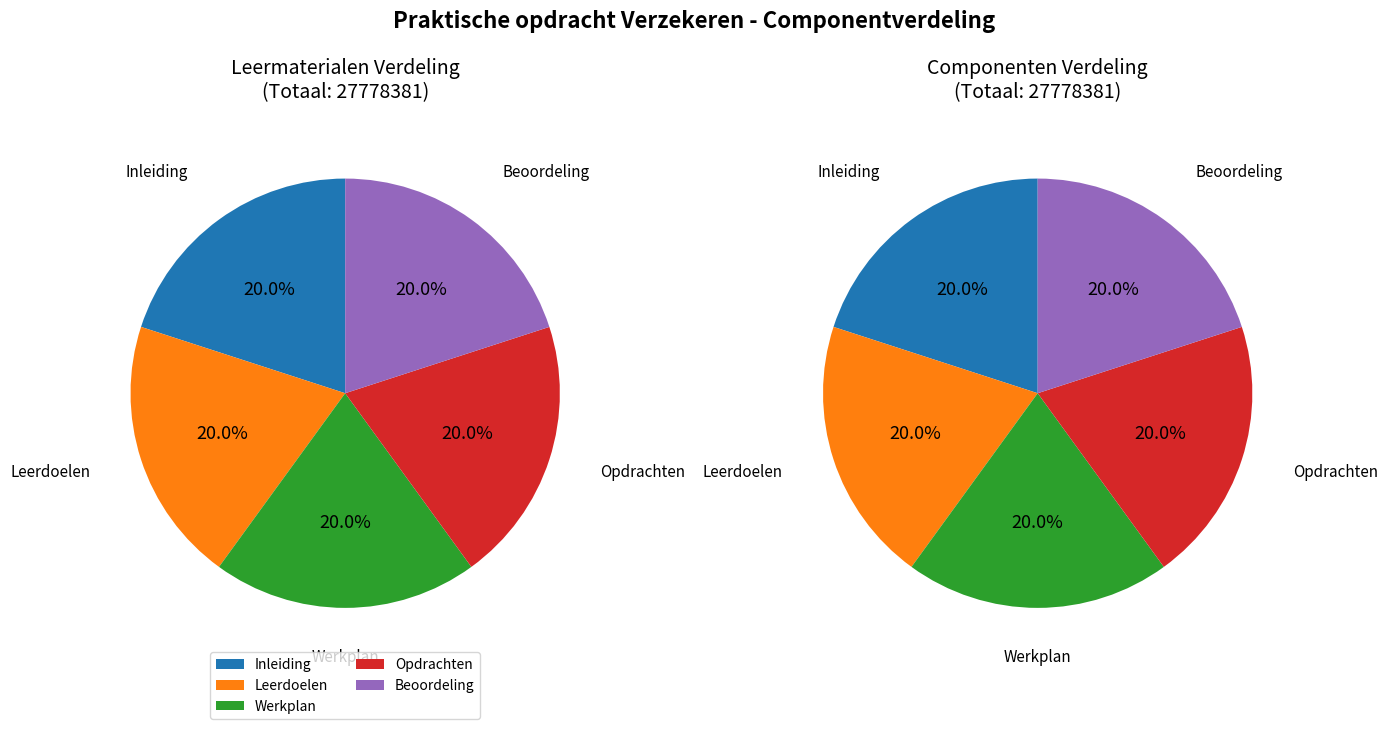

What percentage is NOT represented by Leerdoelen?

80.0%